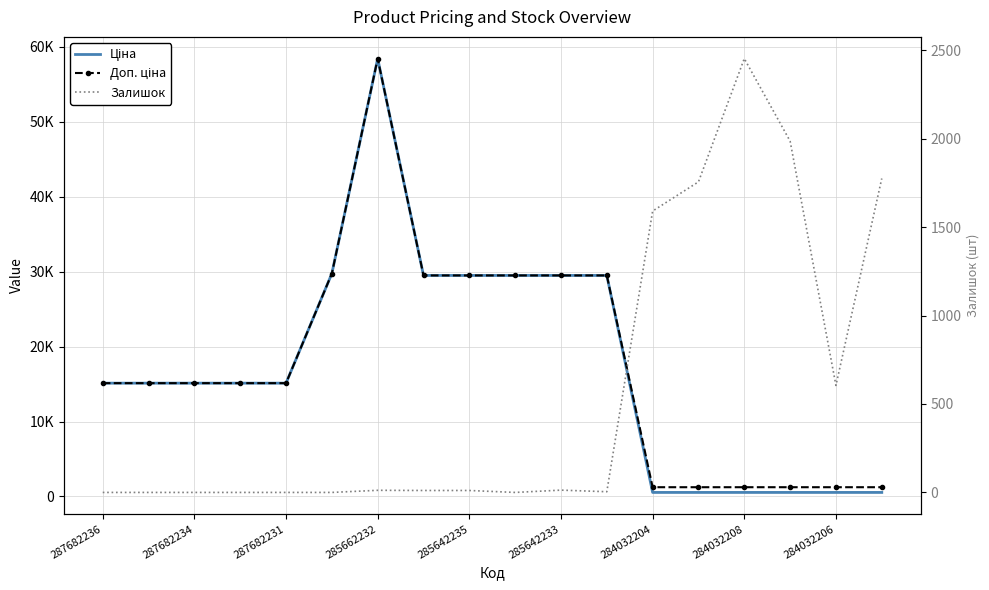

Which series ends up on top after the final intersection of Доп. ціна and Залишок?

Залишок